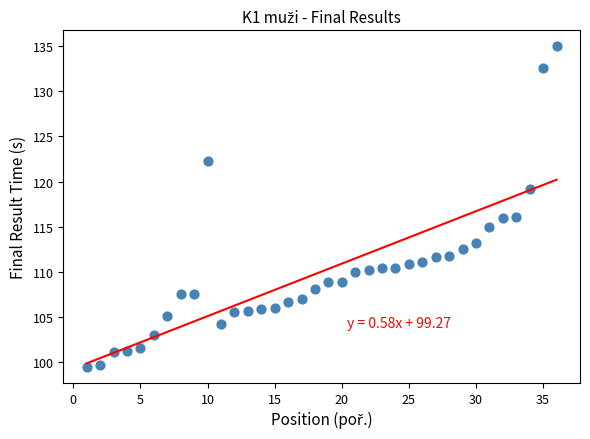

What is the range of X values (max minus min)?

35.0